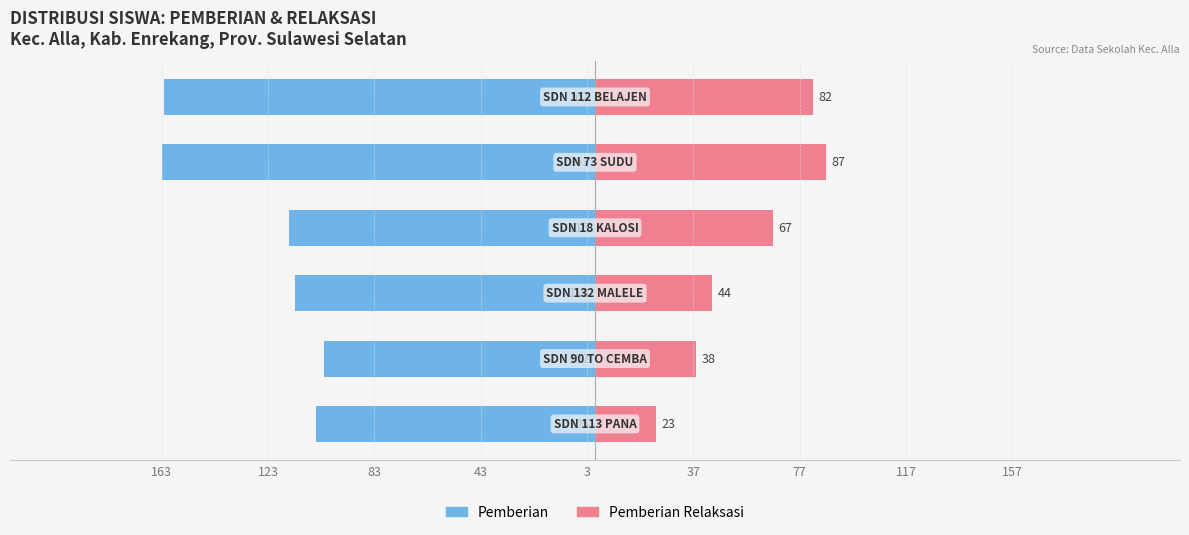

What is the difference between the highest and lowest values at 37?

244